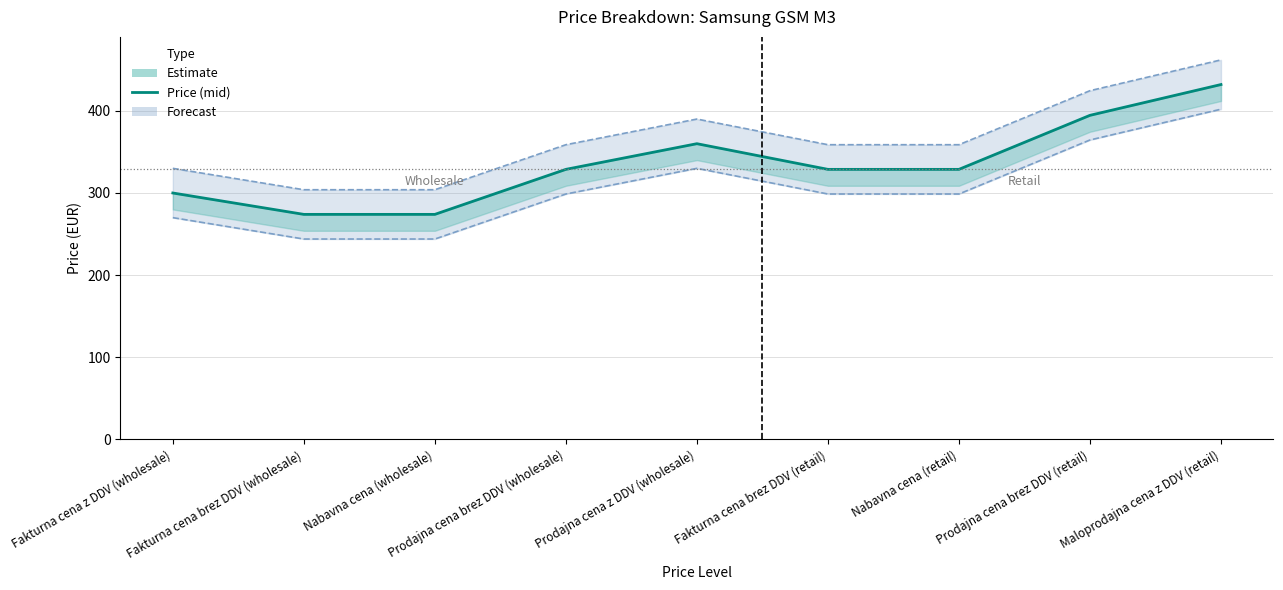

What is the difference between the maximum and second lowest values in the Forecast (lower) series?

158.0